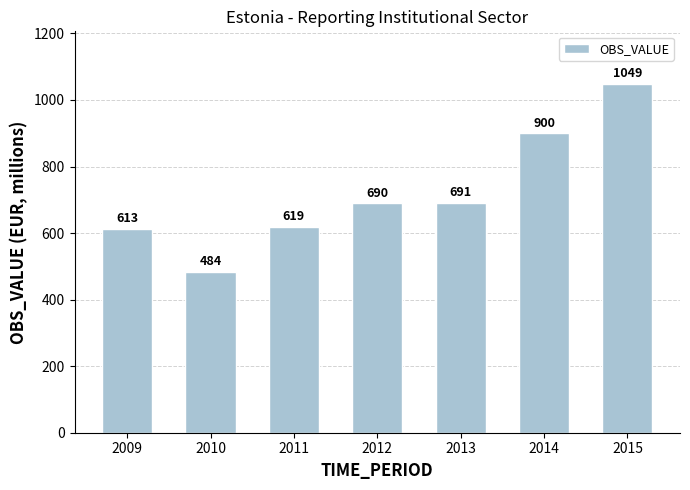

Count the number of categories in the chart.

7